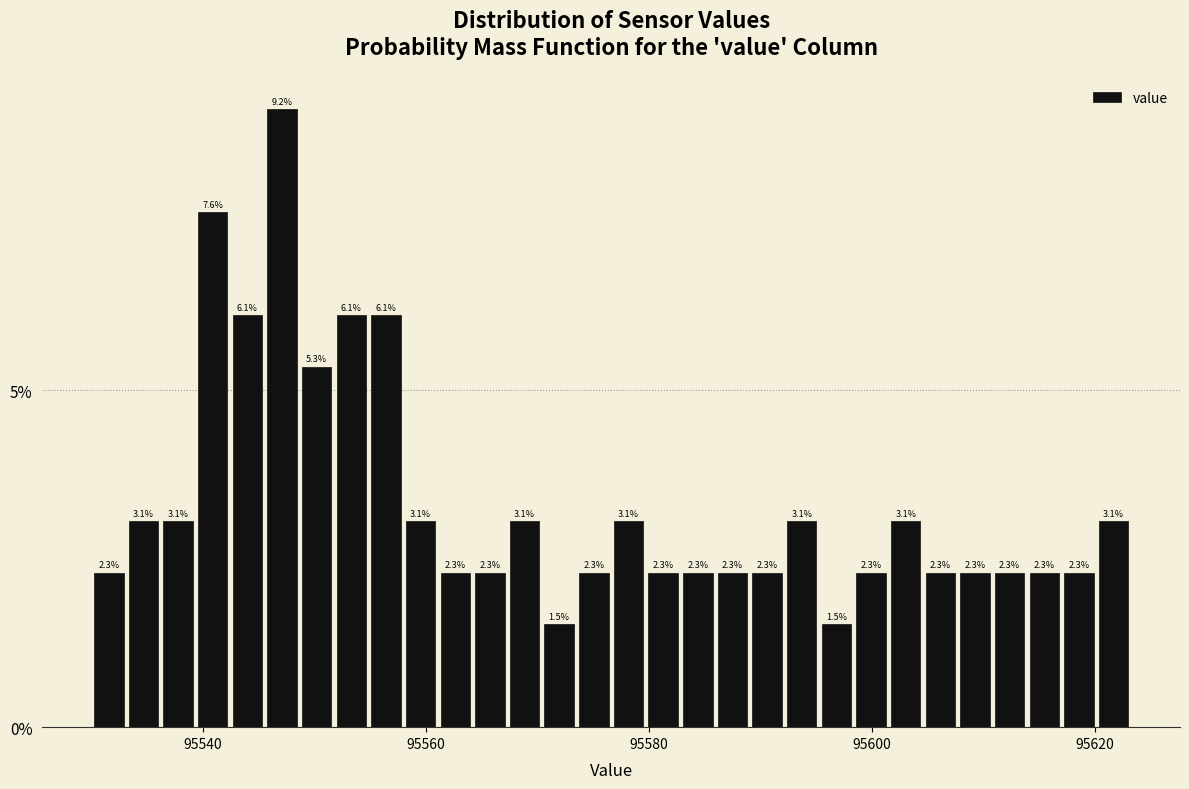

Read against the x-axis, roughly where is the centre of the tallest bar?

95548